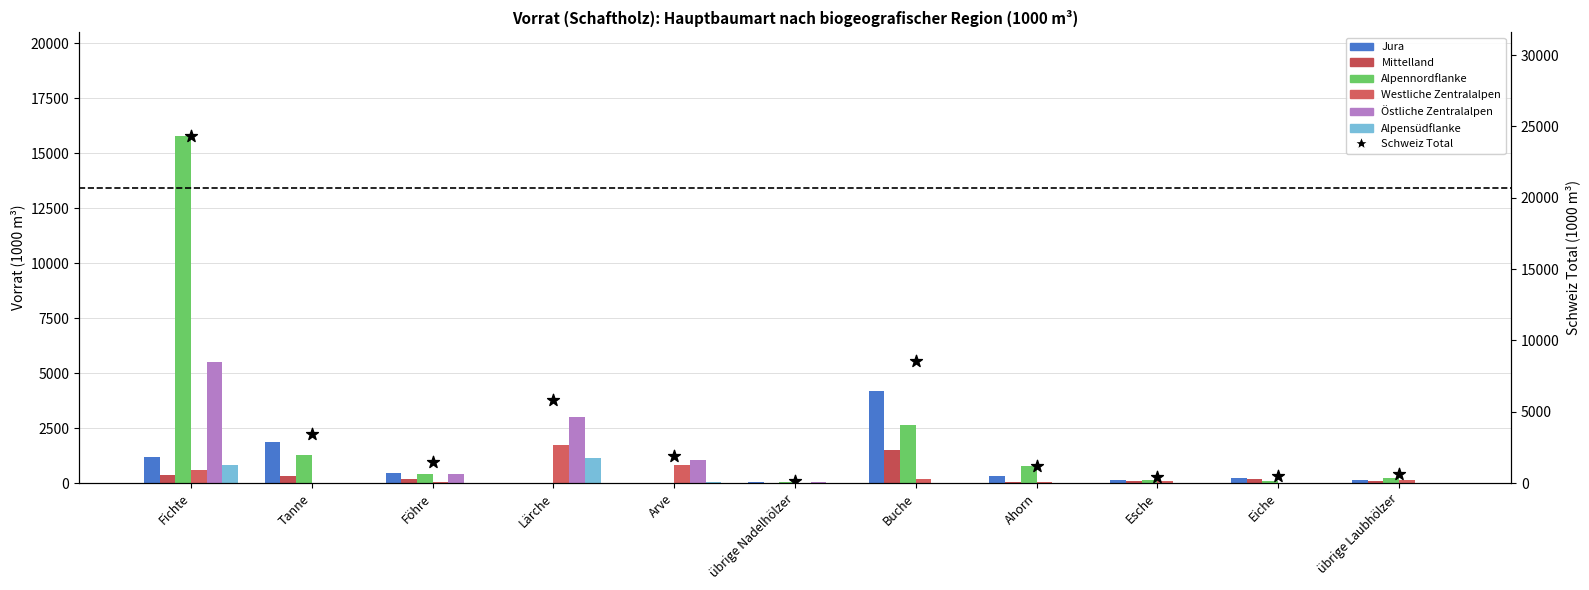

At which category is the sum across all series the highest?

Fichte